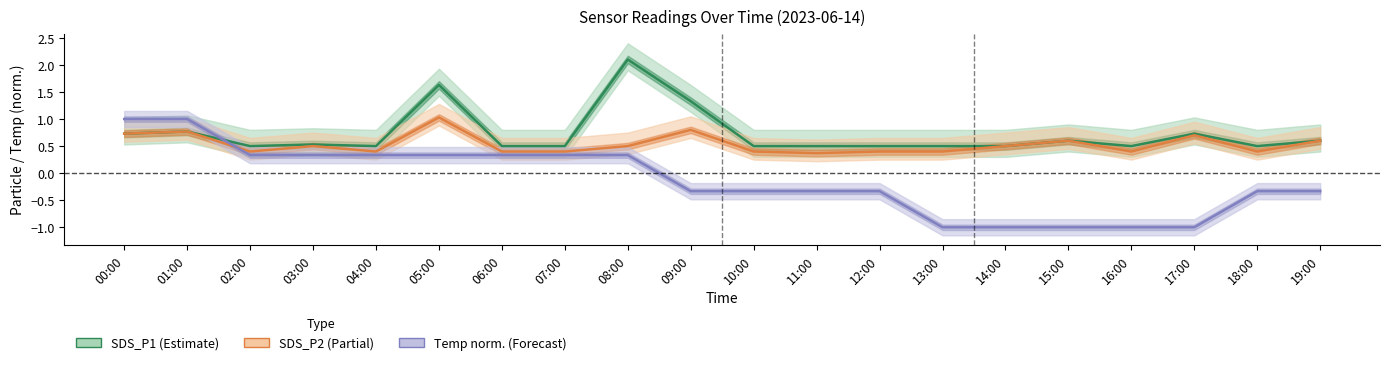

Read the Temp center value at 18:00.

-0.3